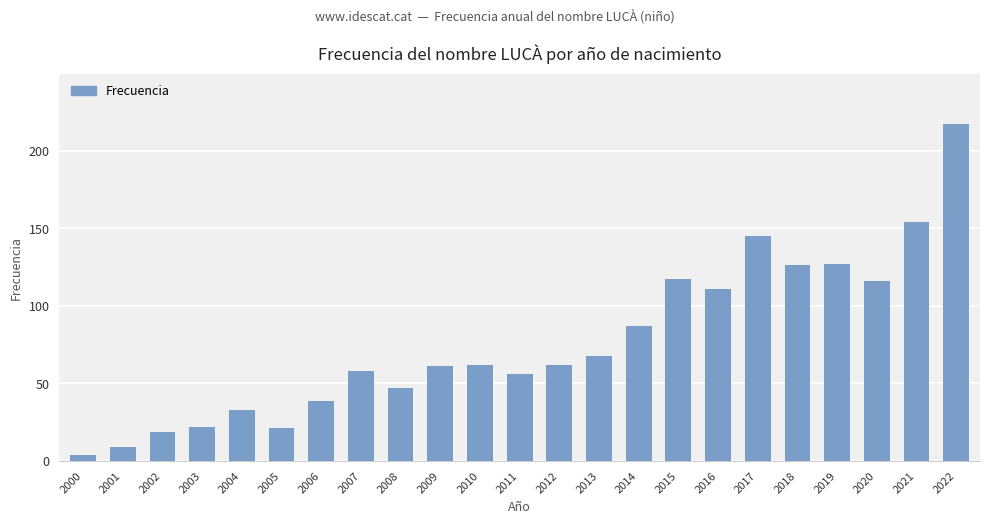

Approximately how many times larger is the value at 2007 compared to 2019?

0.5